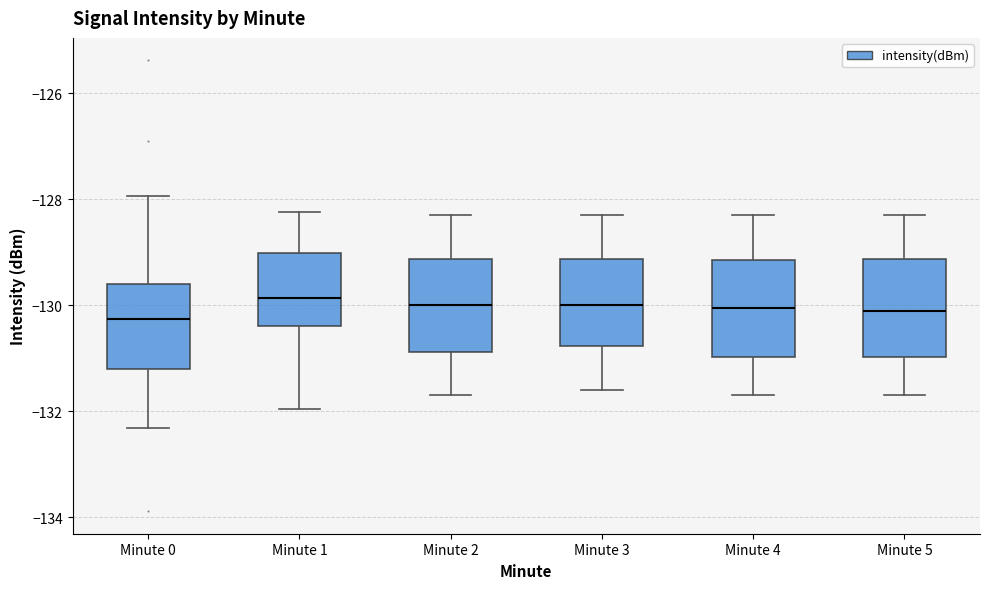

Where is the upper edge of the box for Minute 1 on the y-axis? The values are not printed on the chart, so give them approximately, as read against the axis.

-129.0